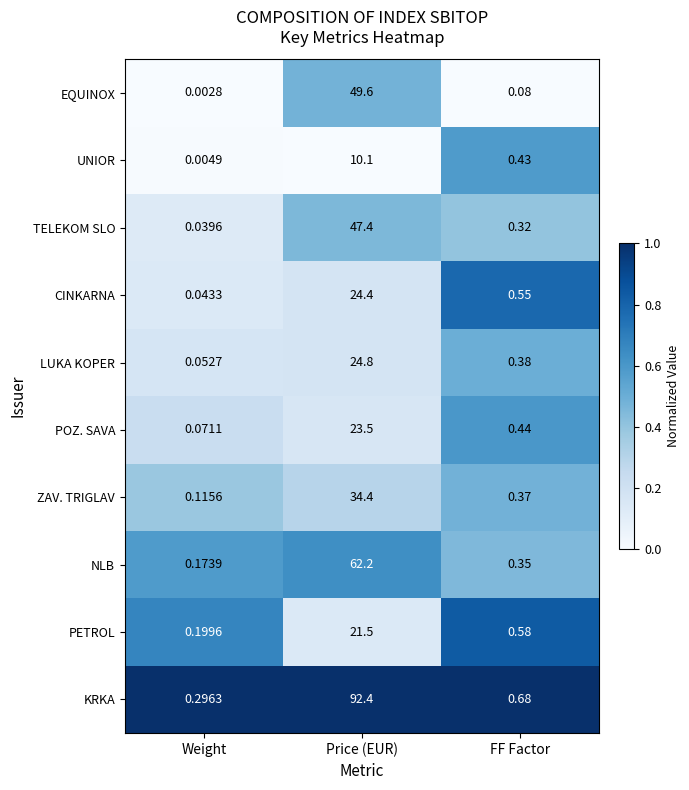

Between Weight and FF Factor, which series saw the biggest shift?

CINKARNA